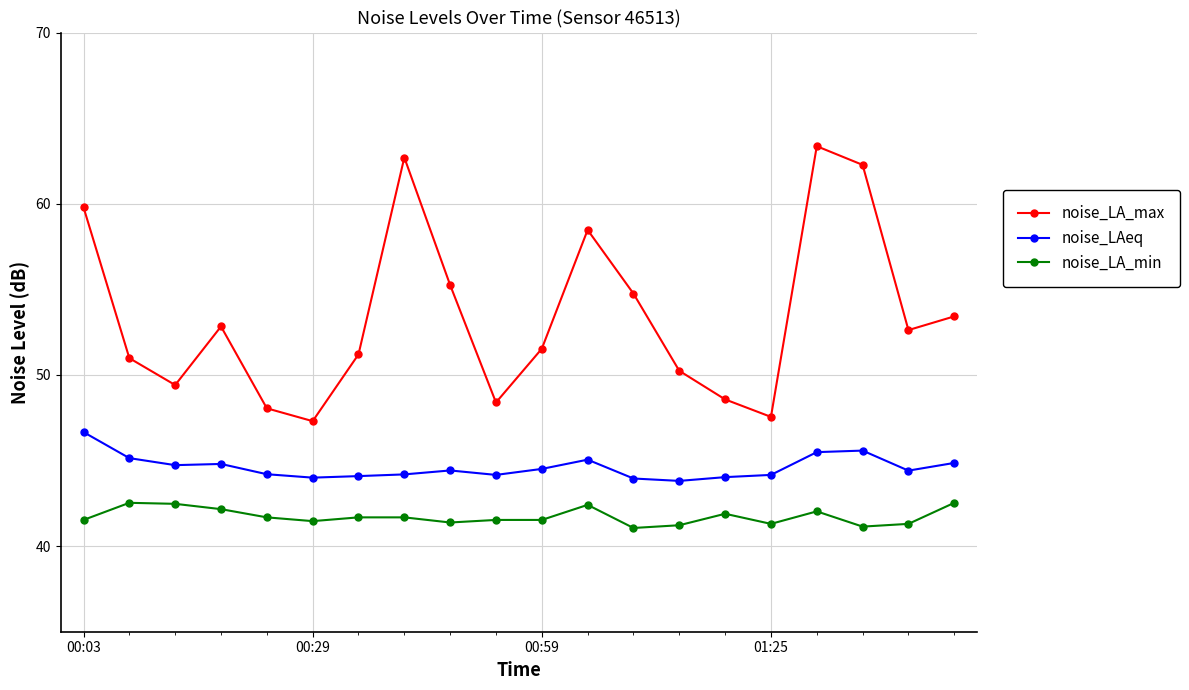

What is the value of the noise_LAeq point at the 5th from the left?

44.2